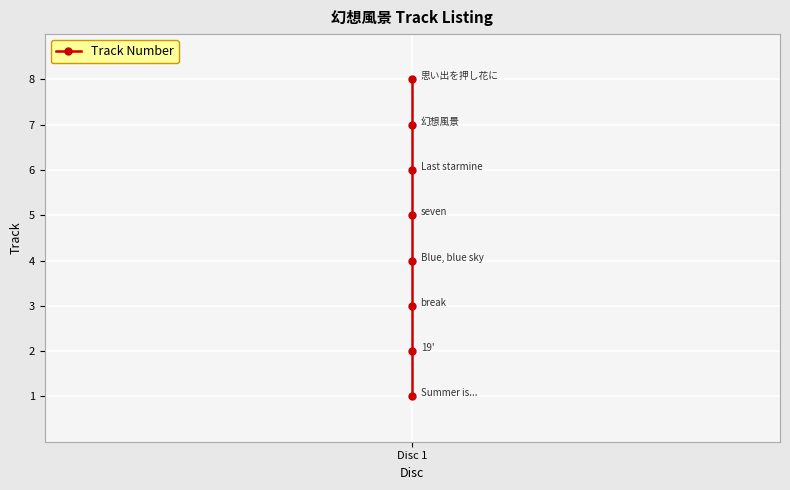

What is the greatest value displayed?

8